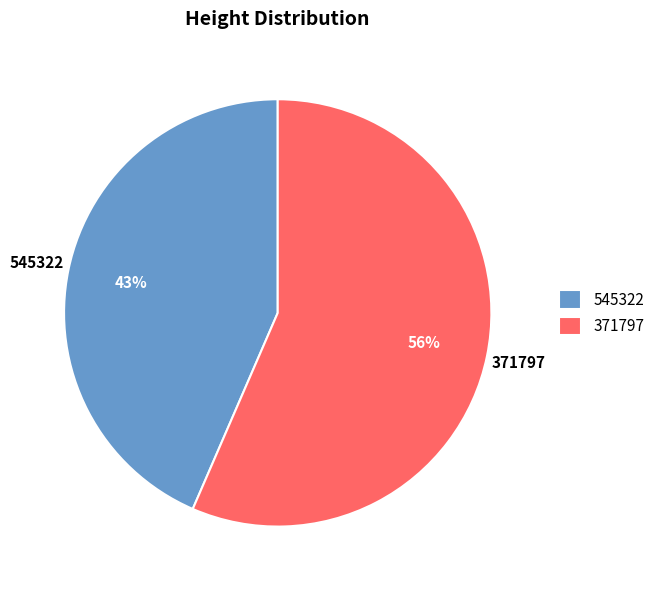

Is there a majority slice in this chart?

Yes